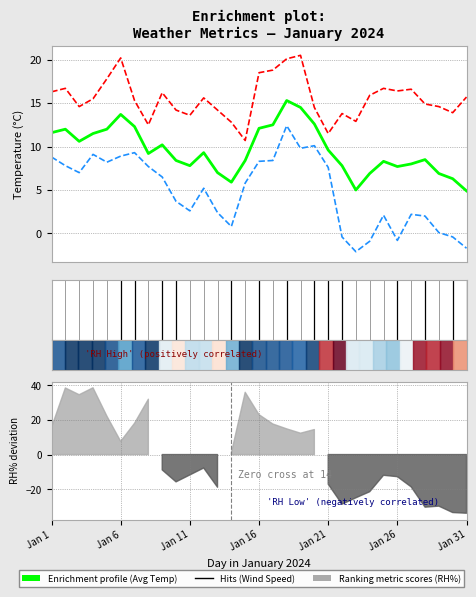

Is it true that AIR_TEMP (MIN C) equals 2.1 at 9?

False